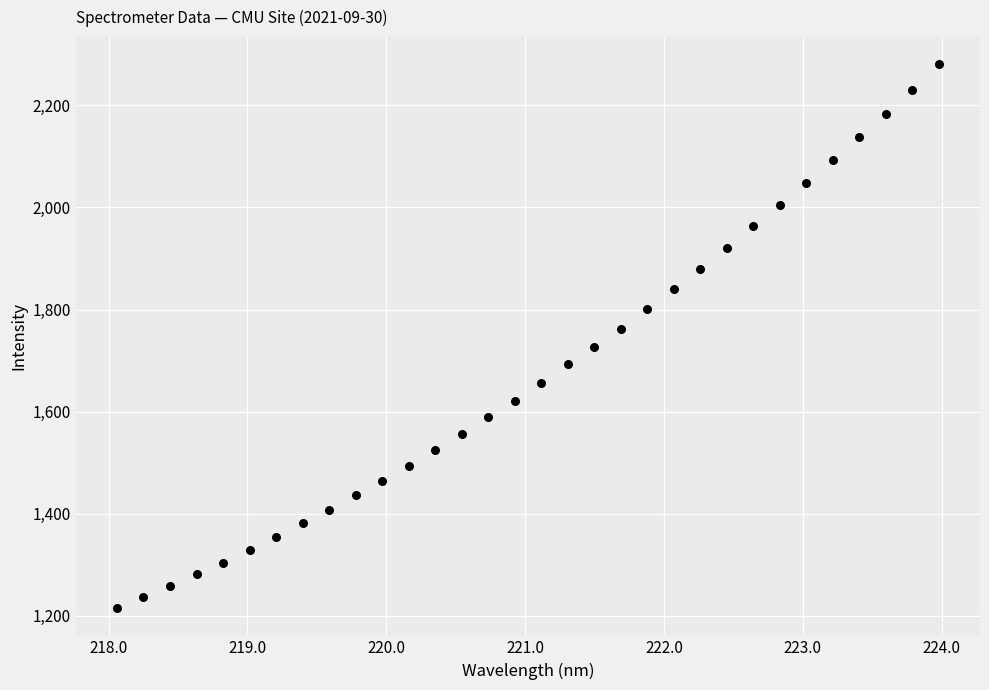

What is the range of X values (max minus min)?

5.9